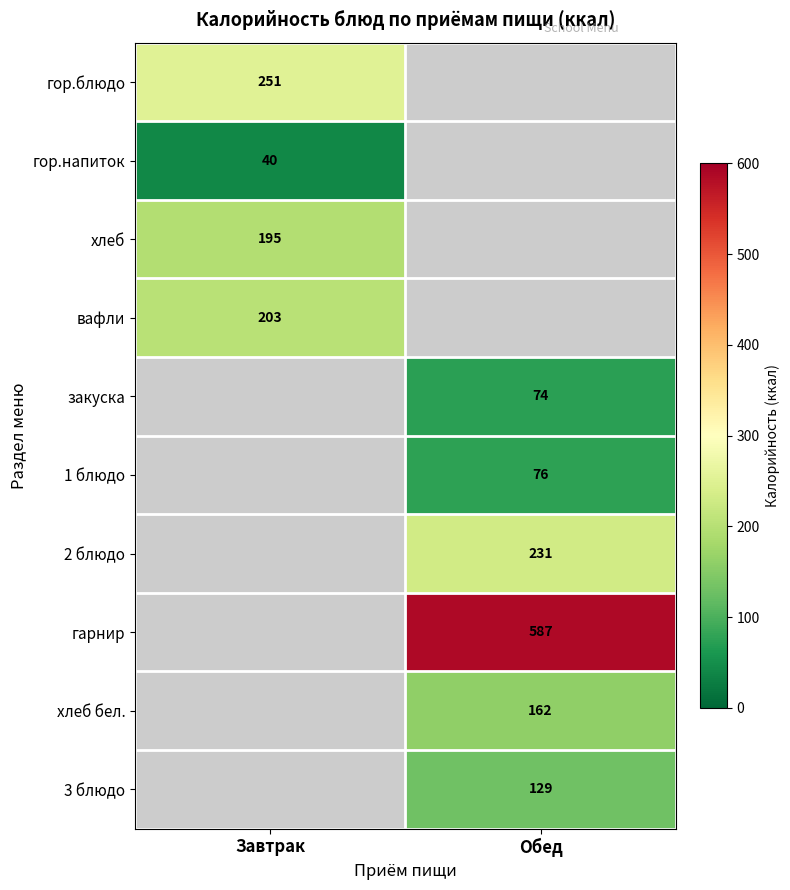

Which label corresponds to the largest value in the chart?

Обед